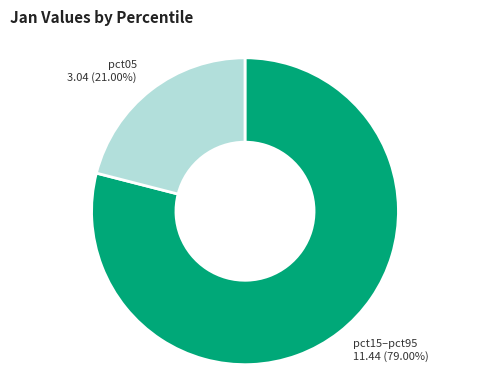

What is the smallest slice in the pie chart?

pct05